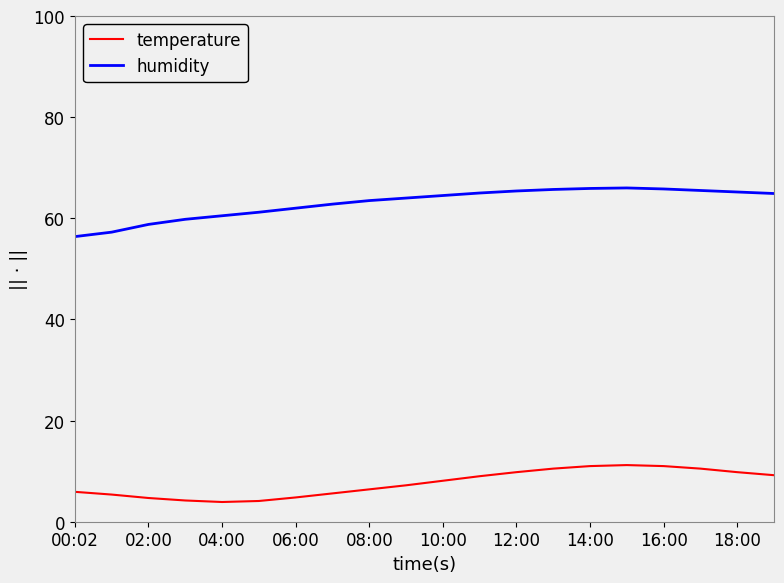

What is the difference between the maximum and minimum values in the humidity series?

9.6